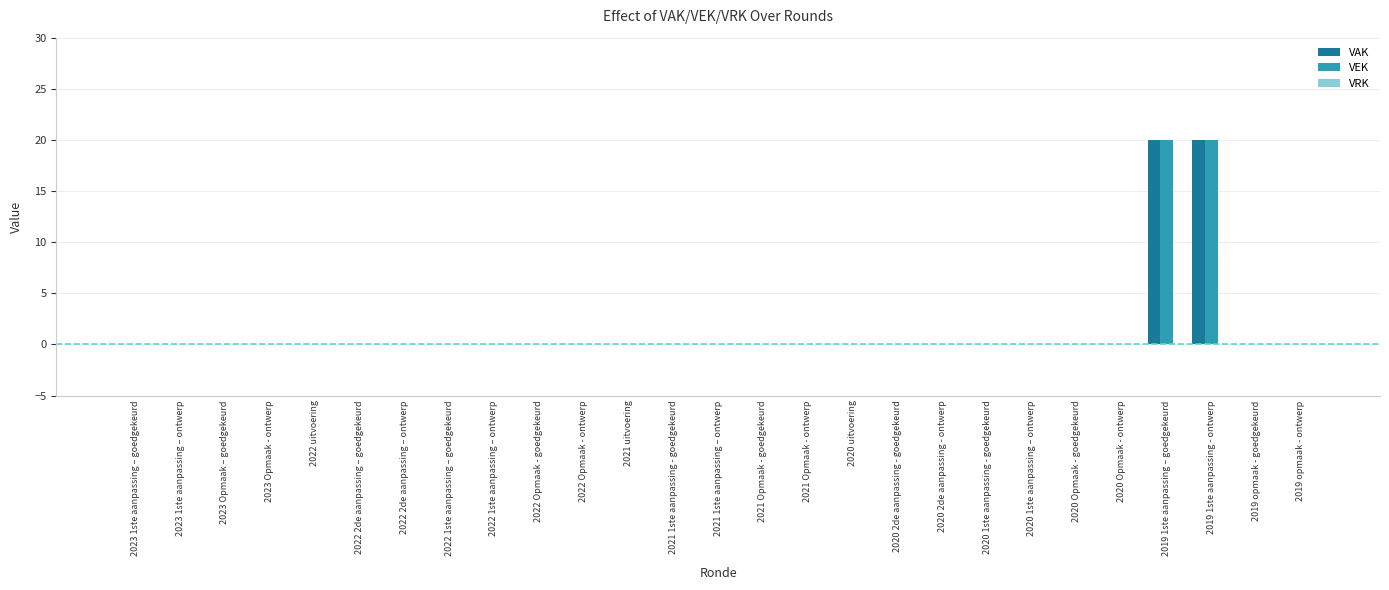

What is the sum of the VEK values at 2023 Opmaak - ontwerp and 2019 1ste aanpassing - ontwerp?

20